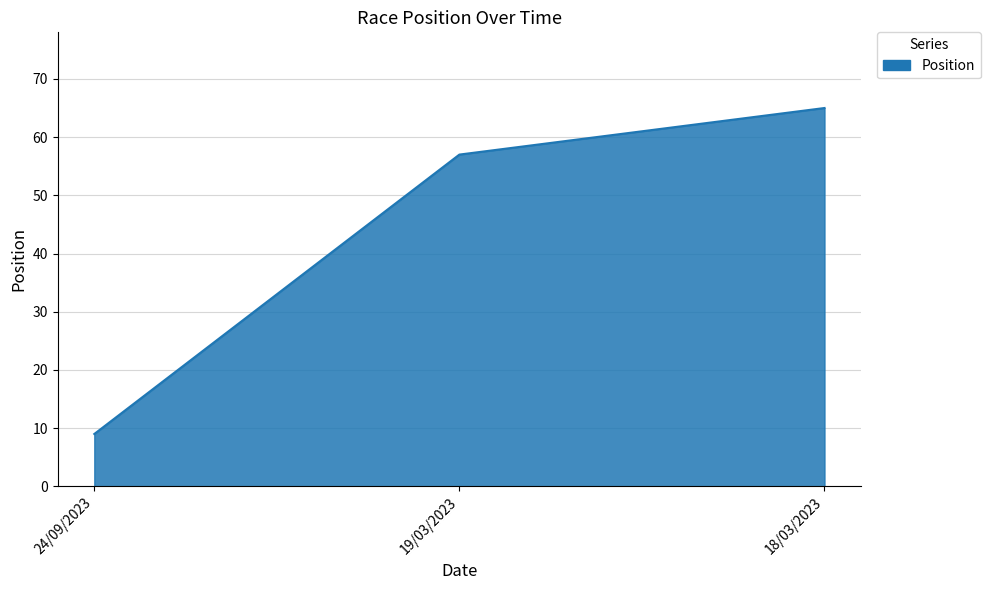

The chart shows a value of 100 at 19/03/2023. True or false?

False